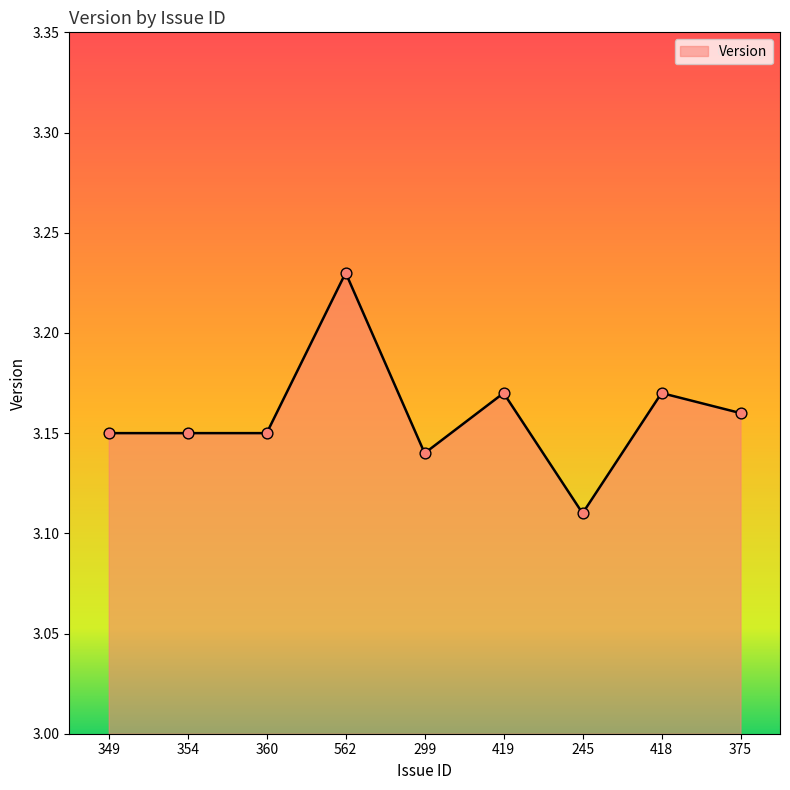

Approximately how many times larger is the value at 354 compared to 375?

1.0